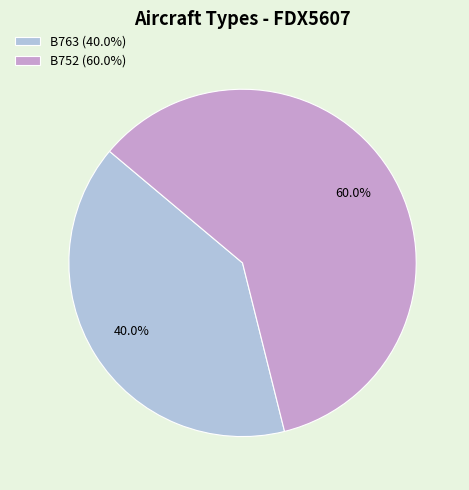

What is the majority slice?

B752